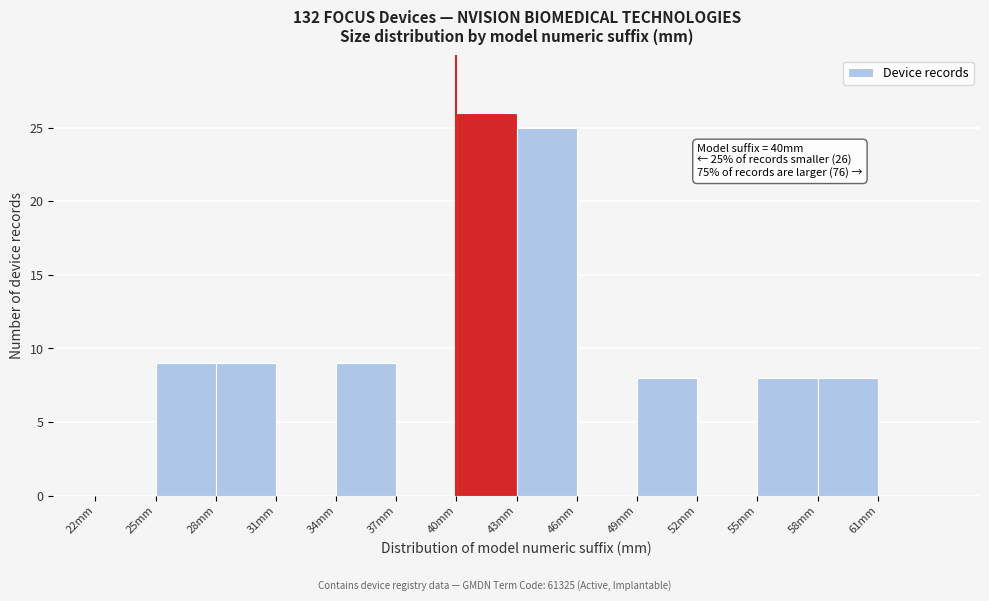

Over which range of the x-axis is the bar tallest?

40 to 43